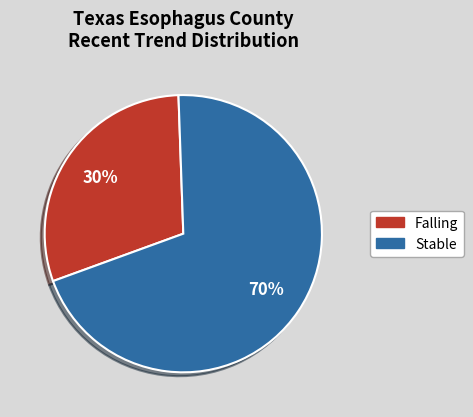

Is there a majority slice in this chart?

Yes